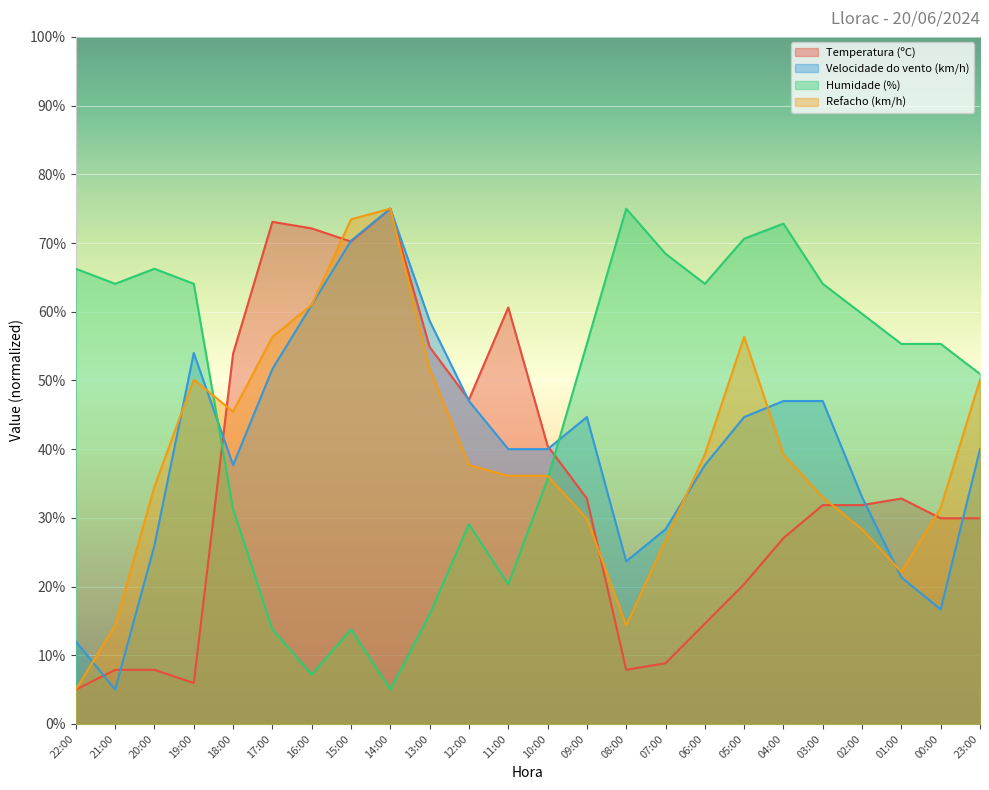

Which series has the widest spread of values?

Temperatura (ºC)